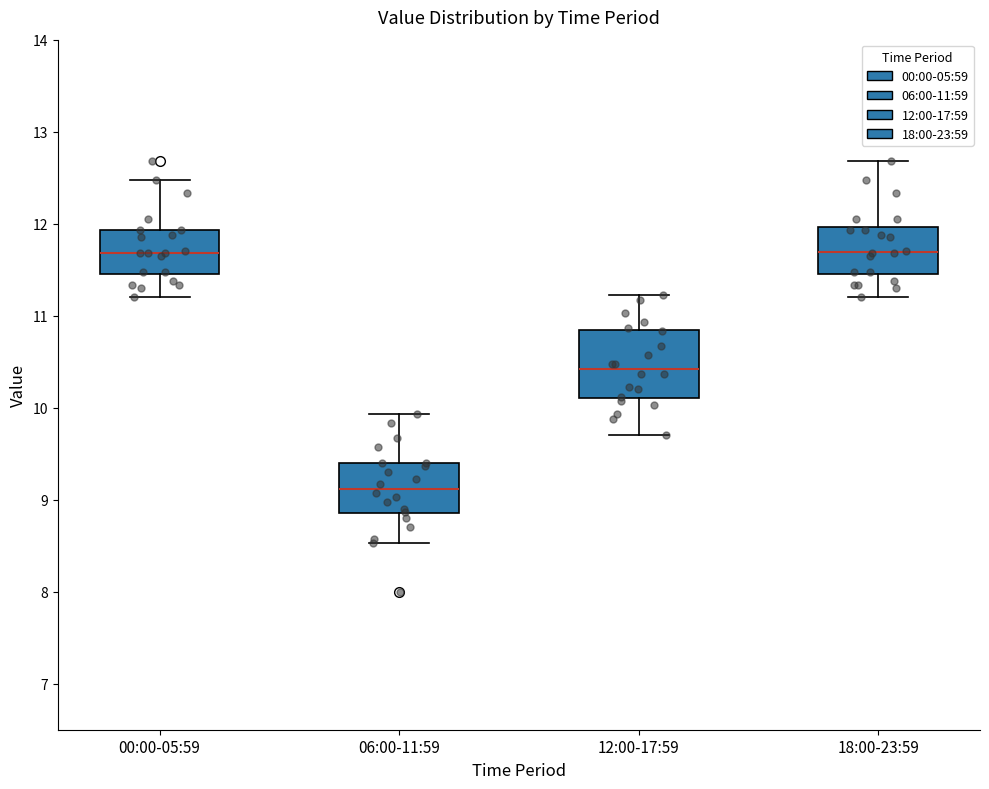

Where is the lower edge of the box for 06:00-11:59 on the y-axis? The values are not printed on the chart, so give them approximately, as read against the axis.

8.9